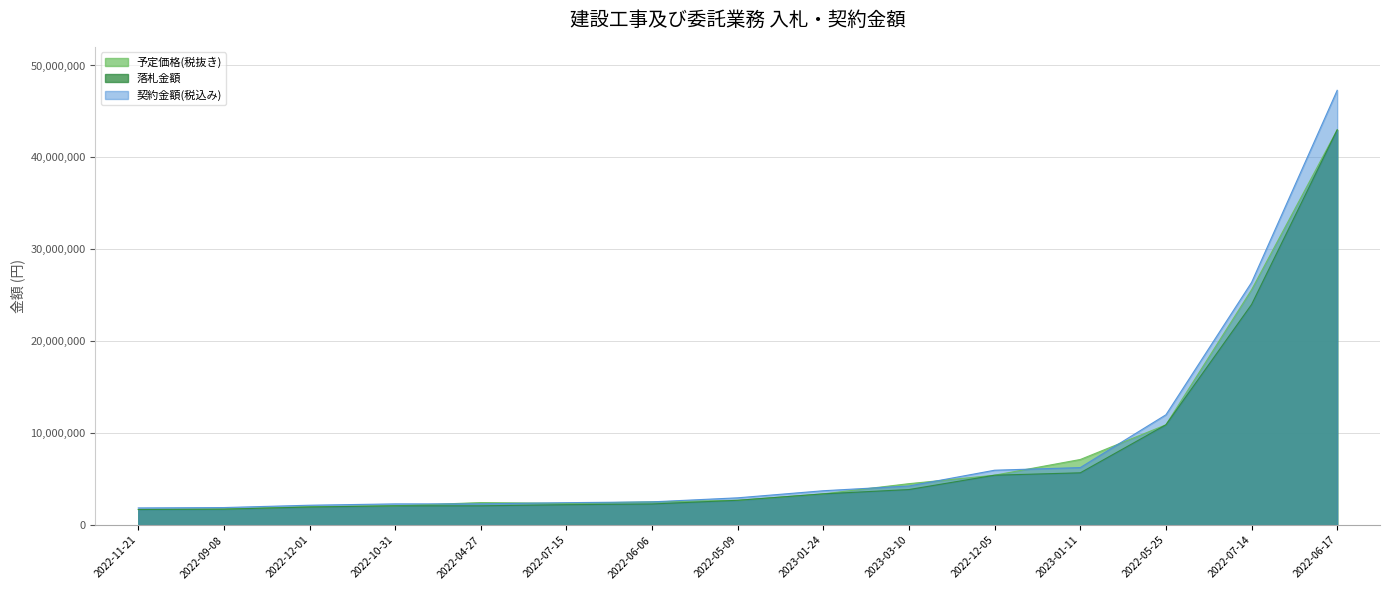

What is the approximate value of 落札金額 at 2022-10-31, to the nearest 50?

2100000